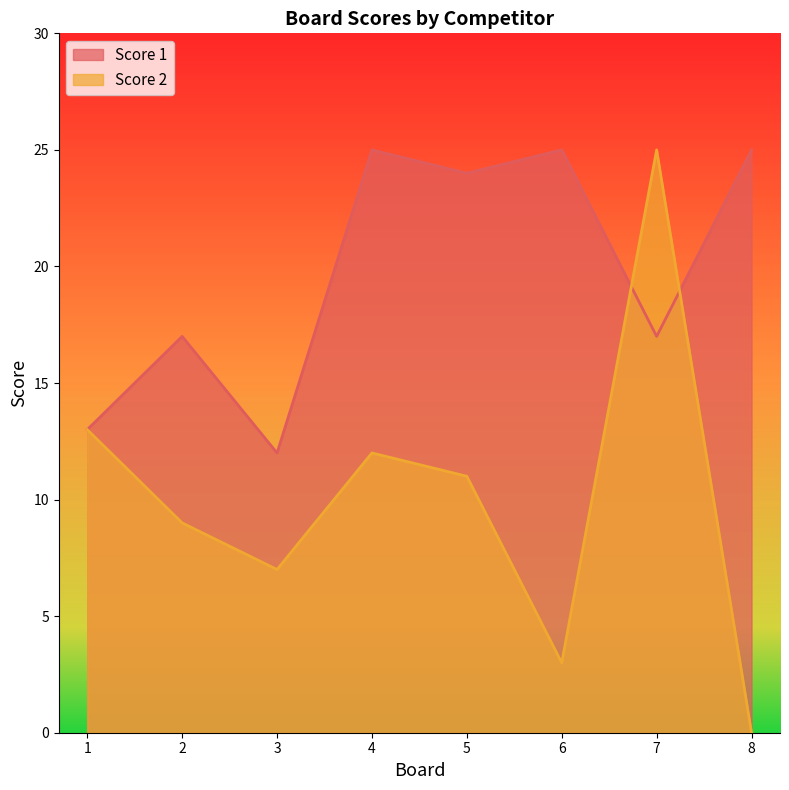

How many lines are shown in the chart?

2